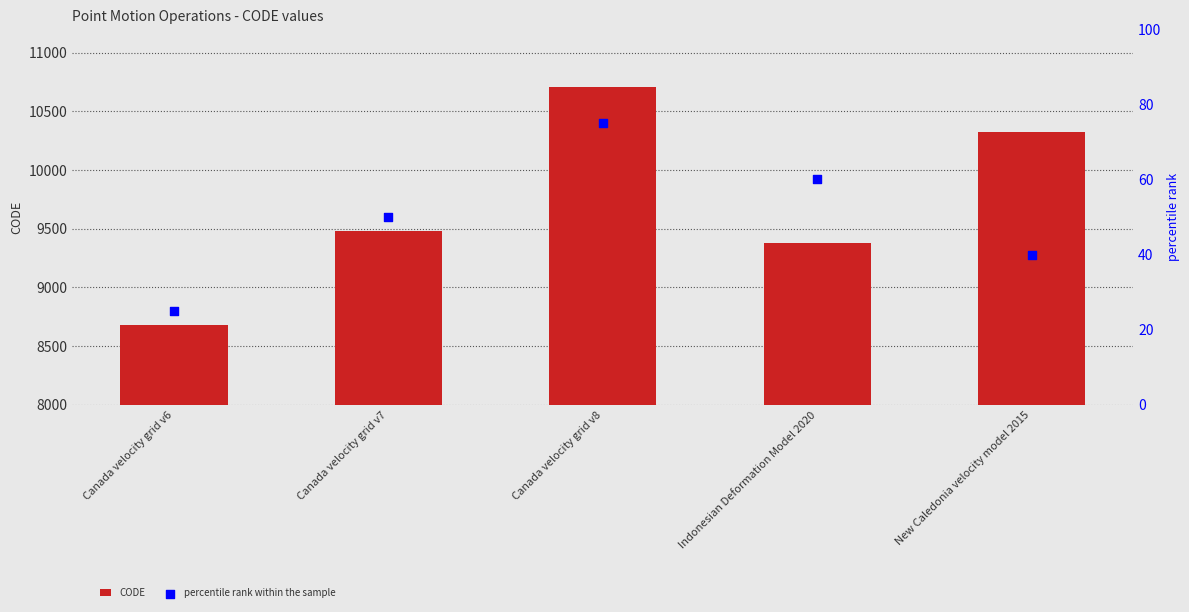

Which series has the widest spread of Y values?

CODE